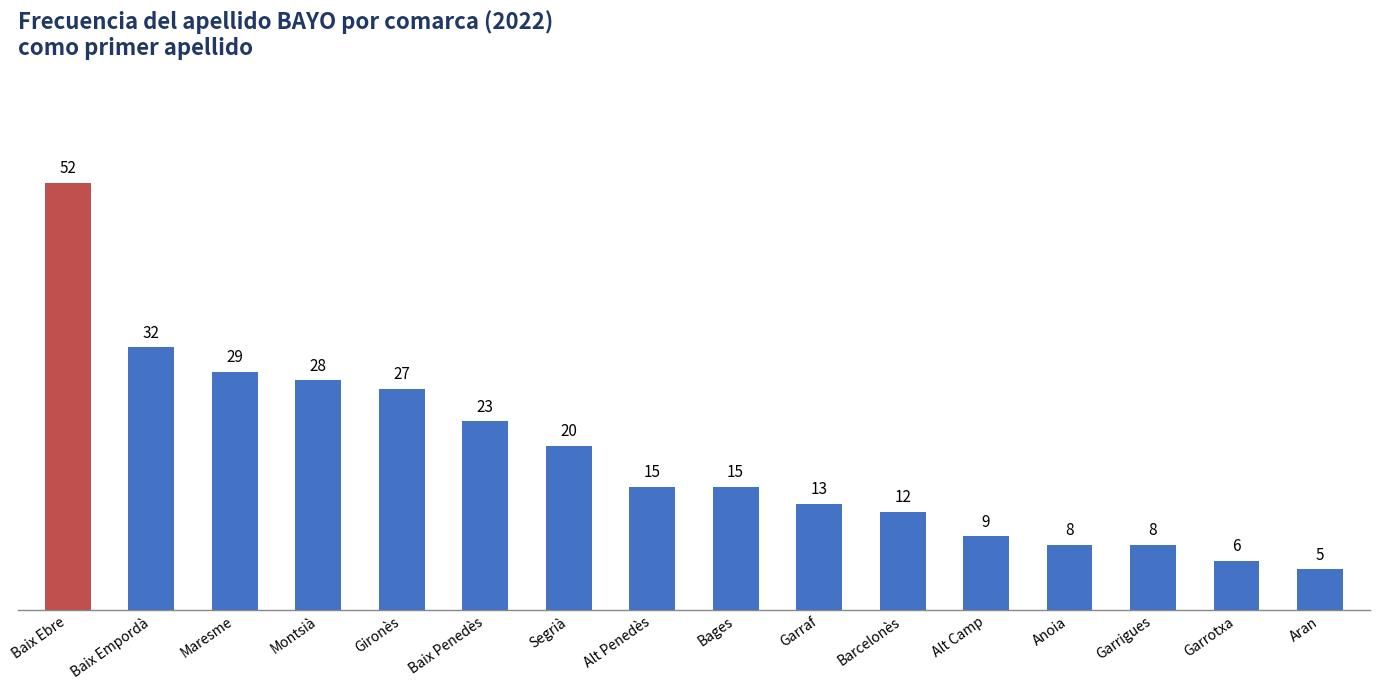

Count the number of categories in the chart.

16